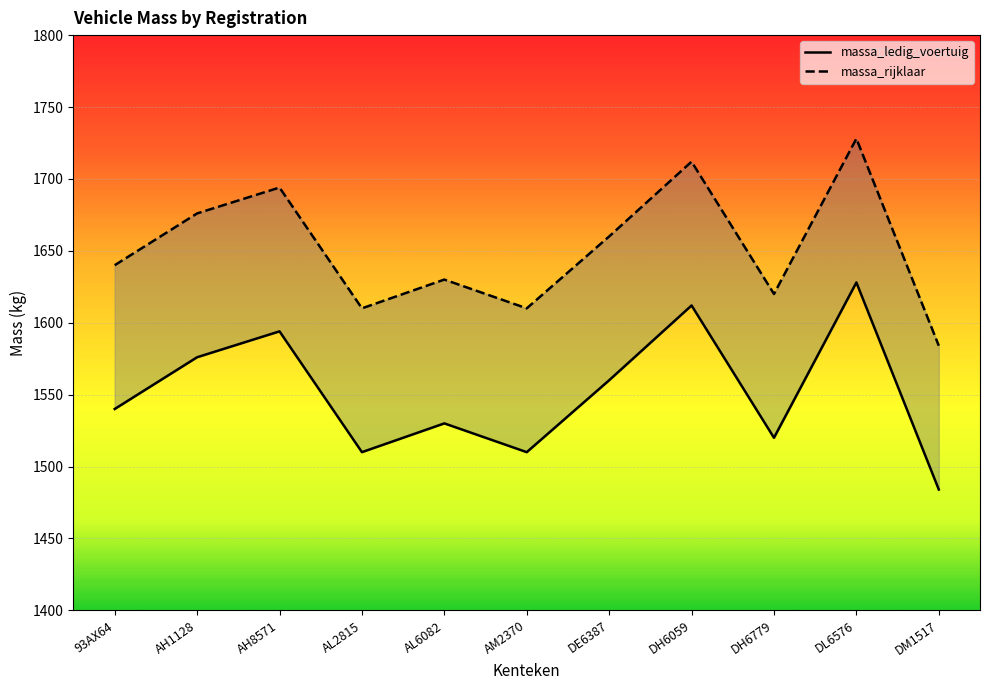

True or false: massa_ledig_voertuig has a value of 2560 at AL2815.

False